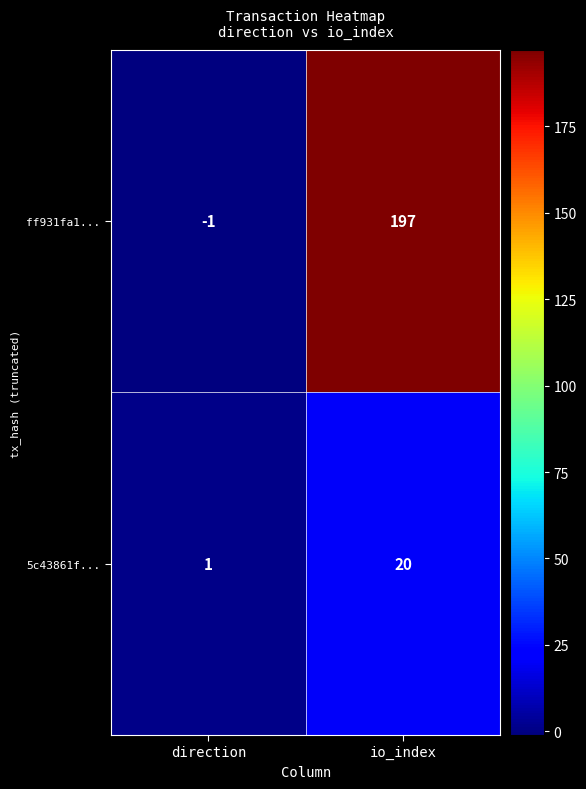

At which category is the sum across all series the highest?

io_index